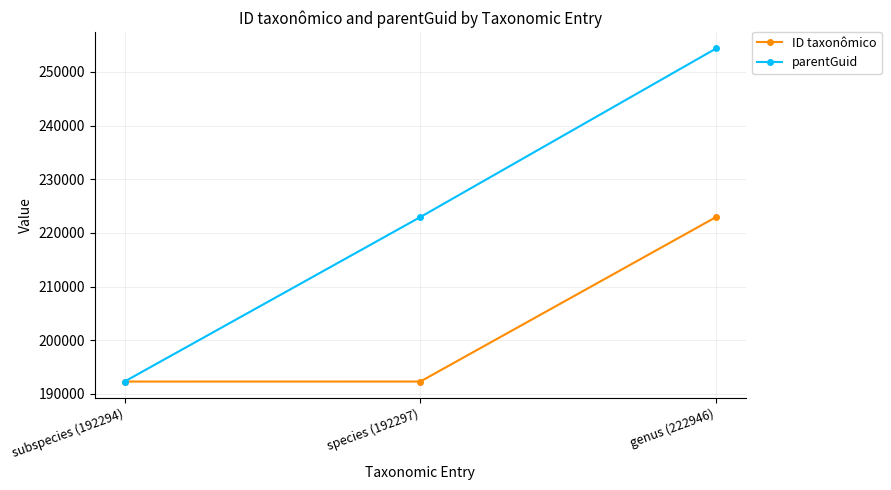

How many values in the parentGuid series are below 222946?

1